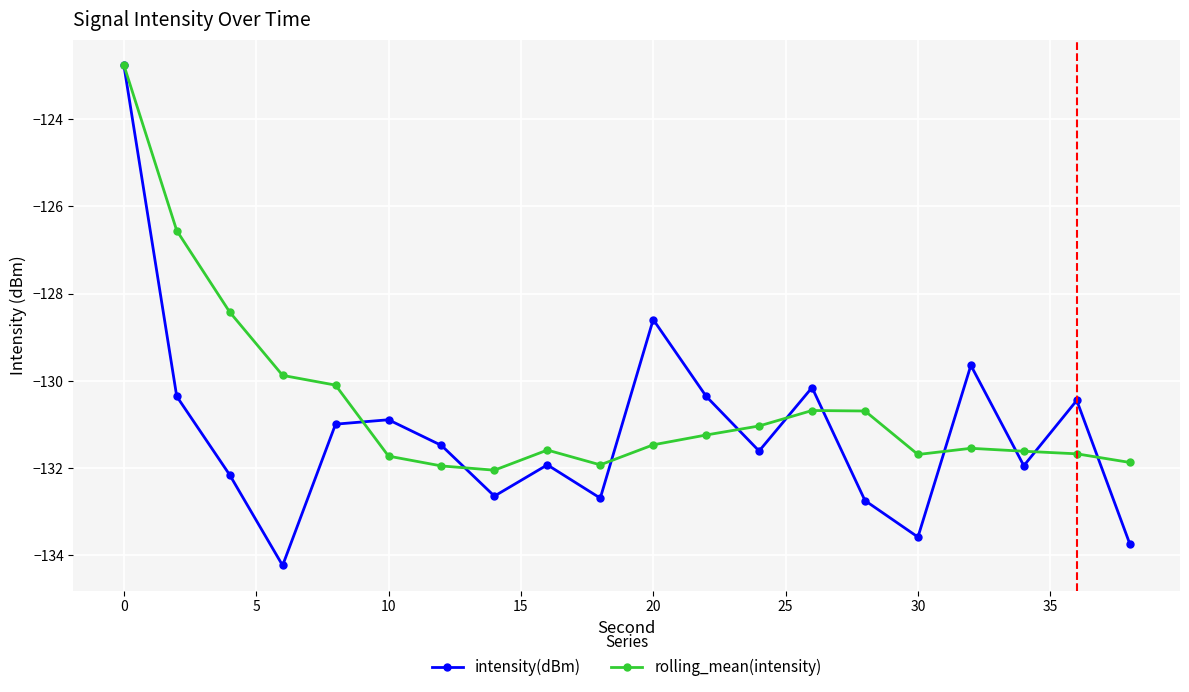

True or false: rolling_mean(intensity) has more than 1 interior local peaks.

True